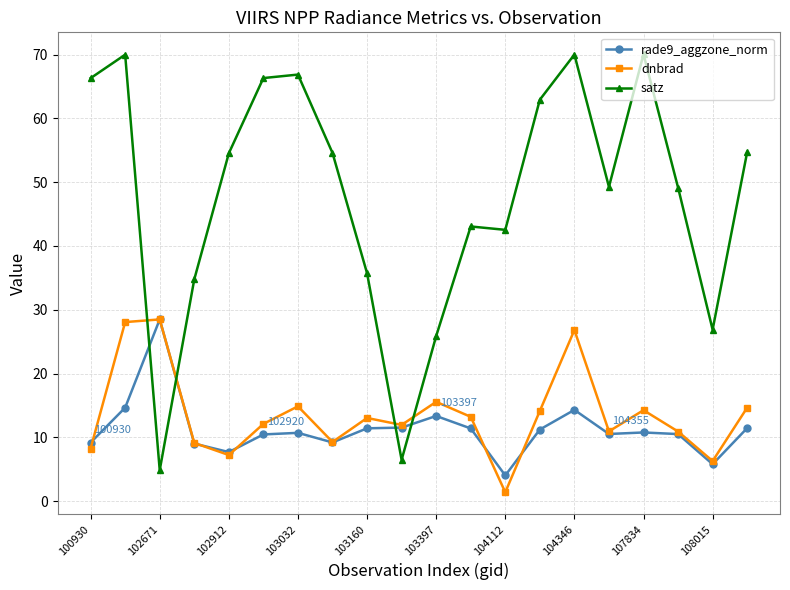

True or false: rade9_aggzone_norm has more than 1 points higher than both neighbors.

True